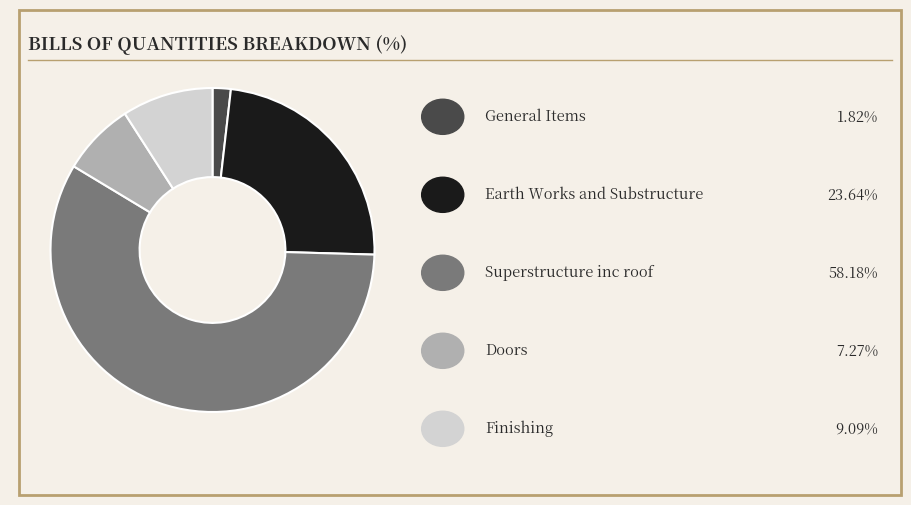

Does any single category account for the majority?

Yes